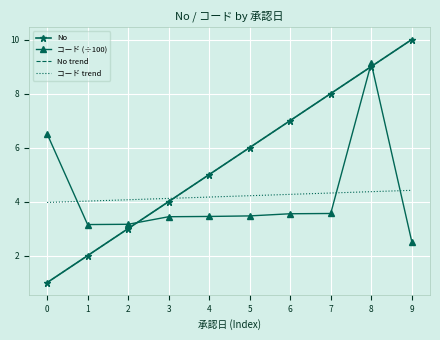

Rank the series by their maximum value, from highest to lowest.

No, No trend, コード (÷100), コード trend